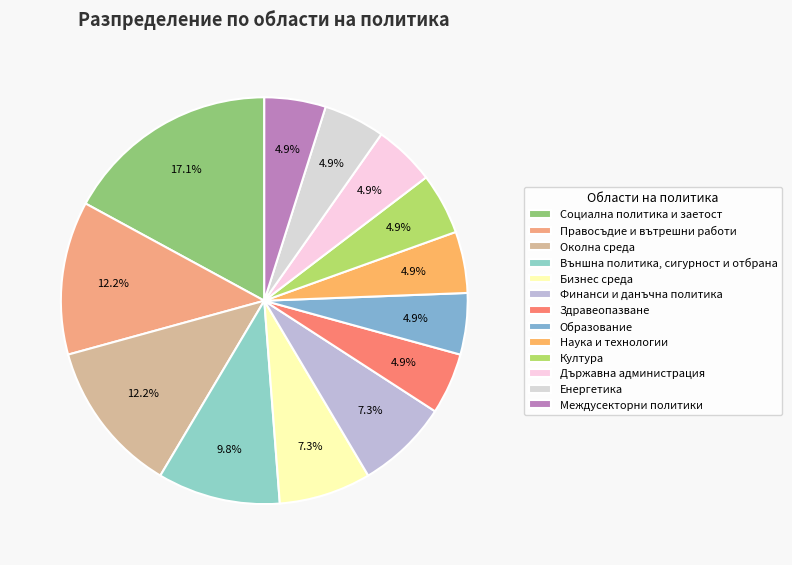

To the nearest percent, what is the combined percentage of Наука и технологии and Образование?

10%